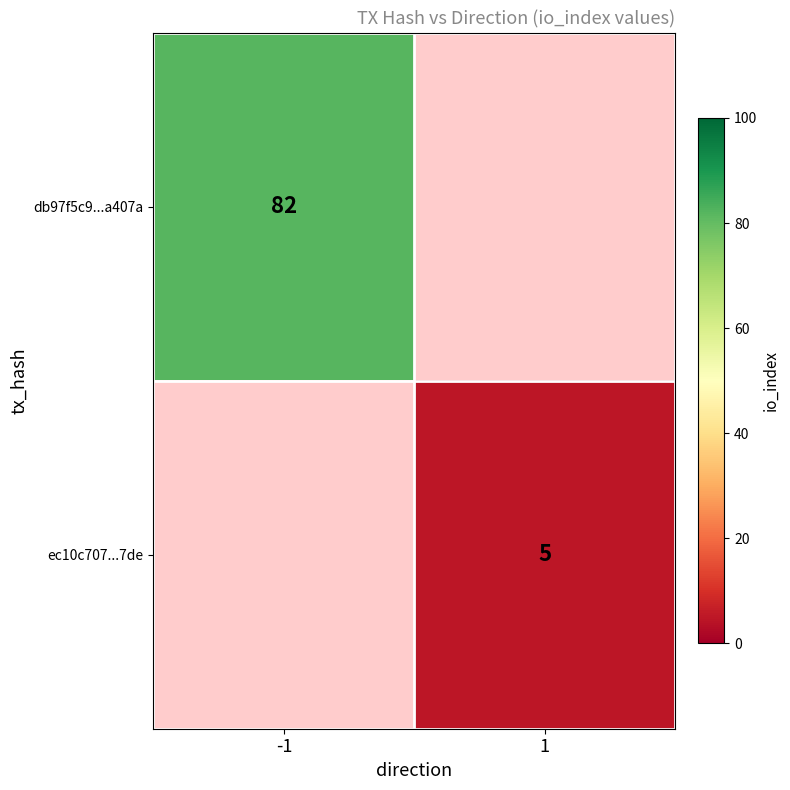

Count the number of categories in the chart.

2